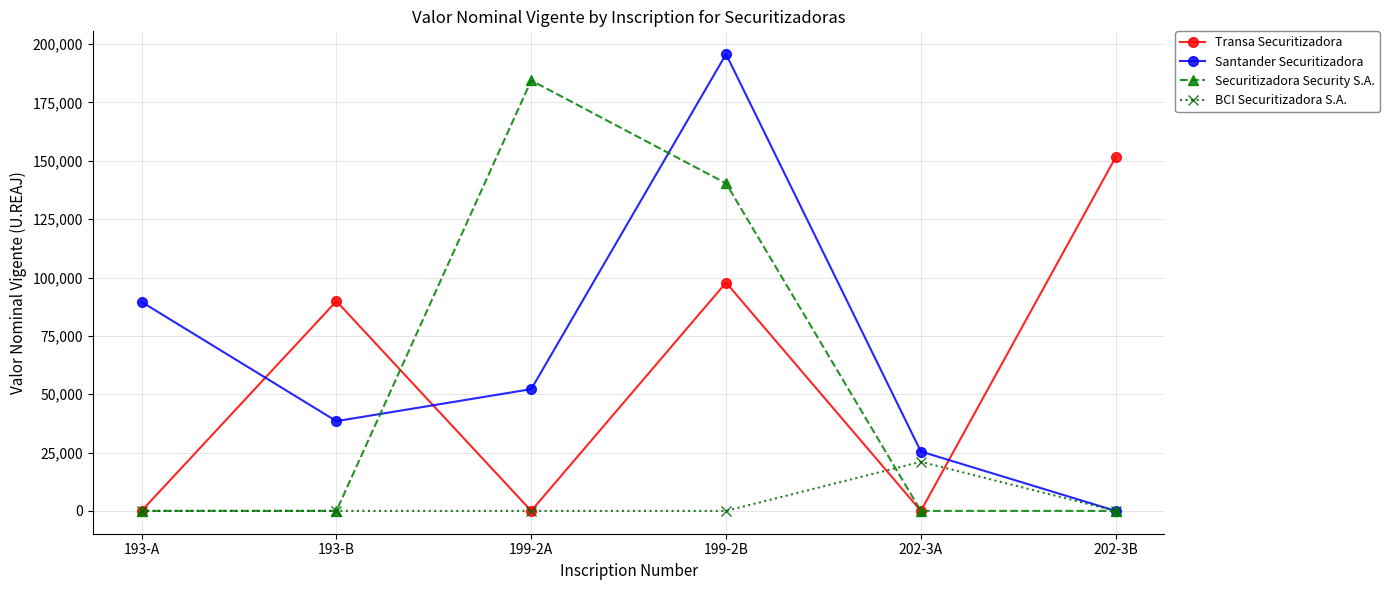

What is the average value of the Securitizadora Security S.A. series?

54131.7